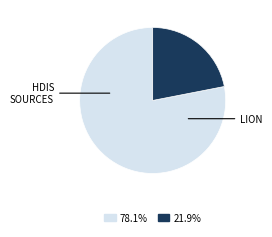

Does any single category account for the majority?

Yes